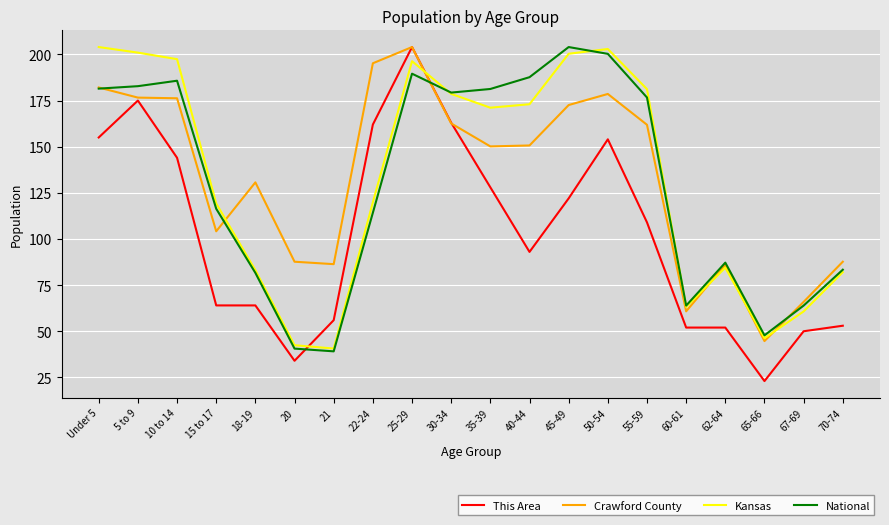

What is the spread (max minus min) of values at 60-61?

11.9